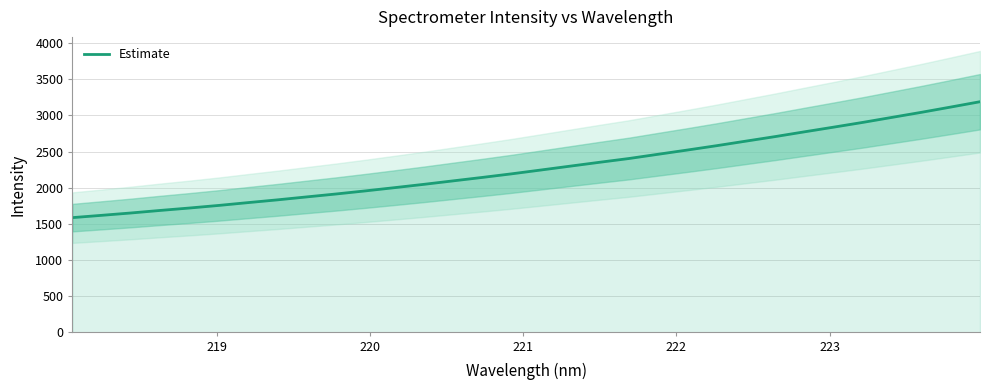

What is the highest value of the Estimate series?

3190.4